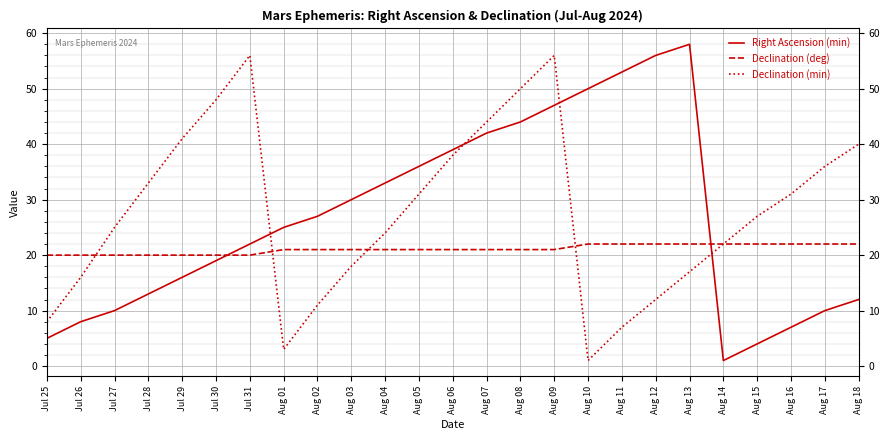

After their last crossing, which series has the higher values: Right Ascension (min) or Declination (min)?

Declination (min)